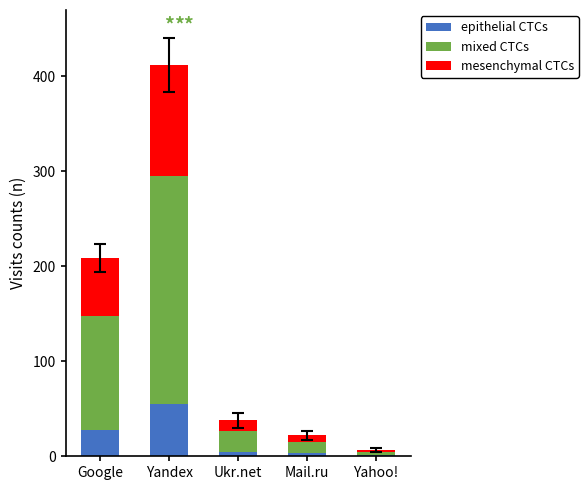

What is the highest value of the epithelial CTCs series?

55